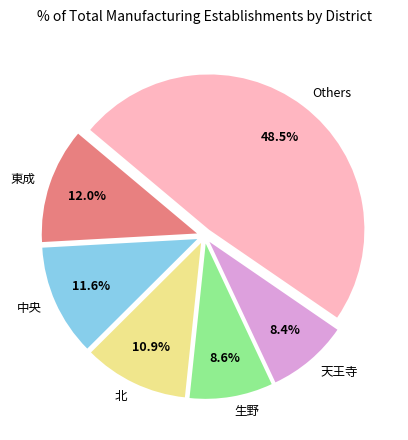

Which has a higher value, Others or 生野?

Others